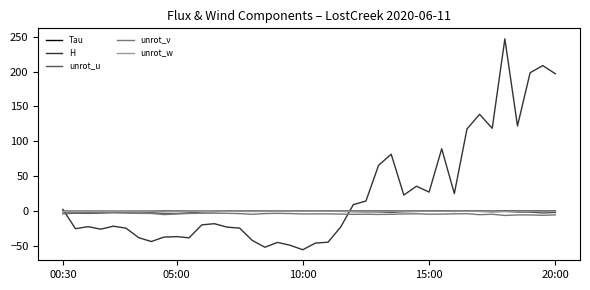

True or false: unrot_u and H intersect in this chart.

True